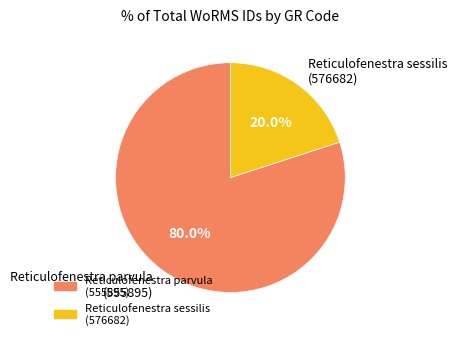

Is there a majority slice in this chart?

Yes